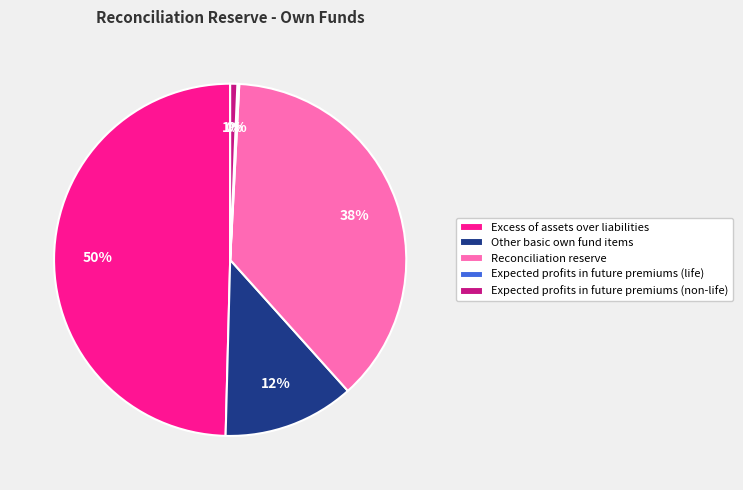

What is the largest slice in the pie chart?

Excess of assets over liabilities